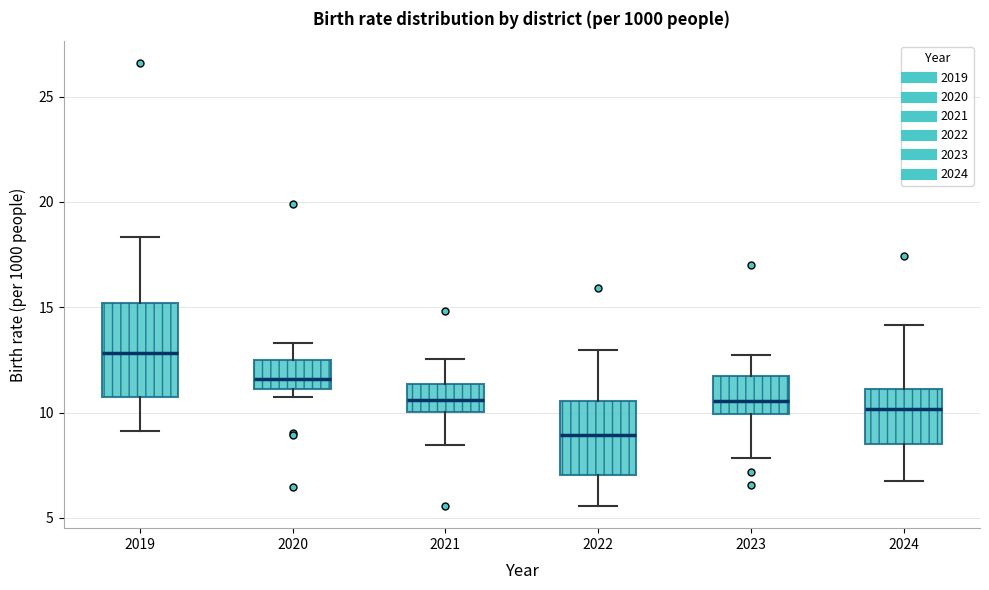

Reading left to right, read every box against the y-axis: the position of its median line, the range the box covers, and the ends of its whiskers. The values are not printed on the chart, so give them approximately, as read against the axis.

2019: median 13.0, box 10.5 to 15.0, whiskers 9.0 to 18.5
2020: median 11.5, box 11.0 to 12.5, whiskers 10.5 to 13.5
2021: median 10.5, box 10.0 to 11.5, whiskers 8.5 to 12.5
2022: median 9.0, box 7.0 to 10.5, whiskers 5.5 to 13.0
2023: median 10.5, box 10.0 to 11.5, whiskers 8.0 to 12.5
2024: median 10.0, box 8.5 to 11.0, whiskers 6.5 to 14.0